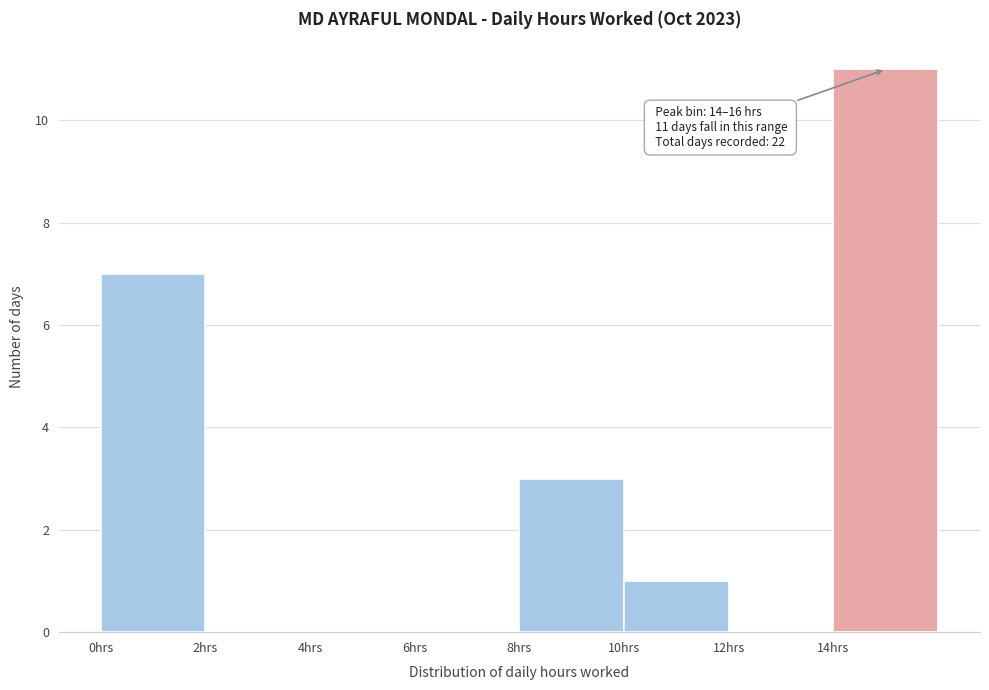

Over which range of the x-axis is the bar tallest?

14 to 16